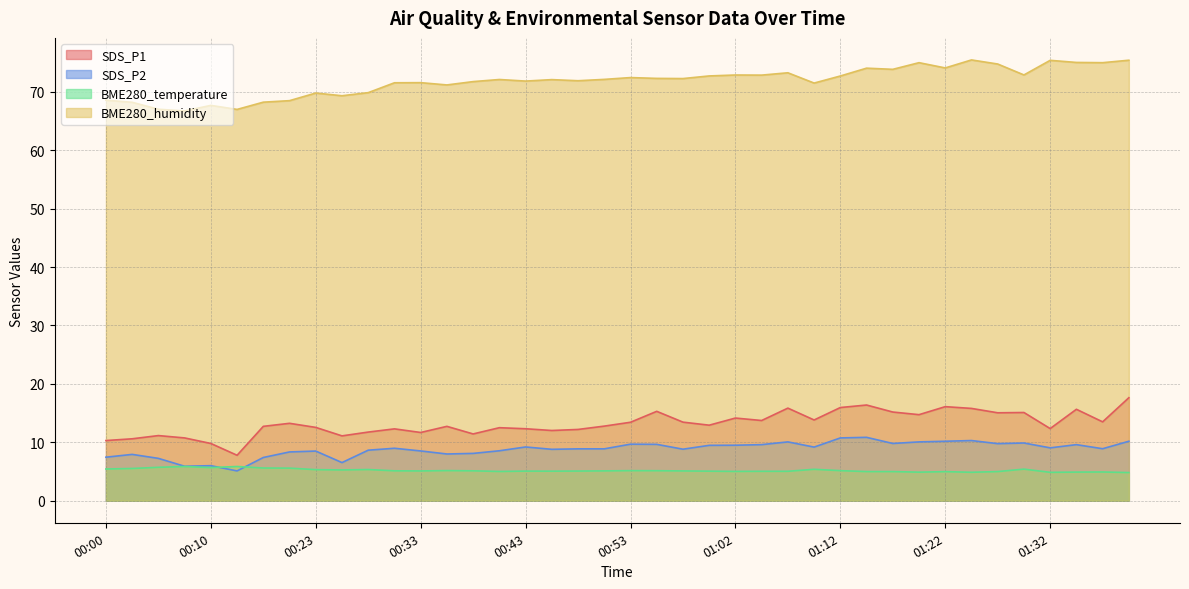

How many values in the BME280_temperature series exceed 5?

30